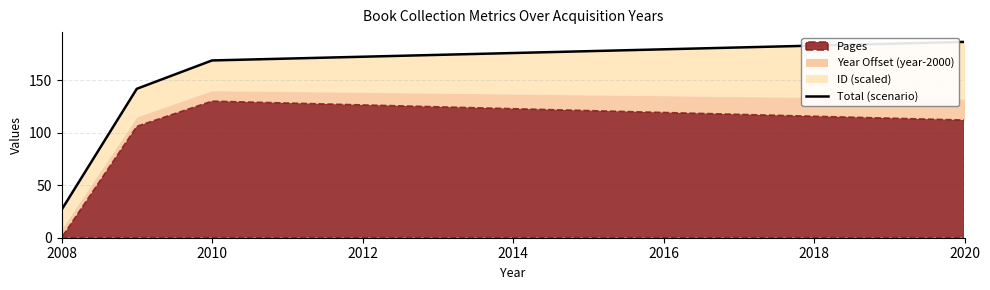

Is it true that the value at 2010 is 42.4?

False